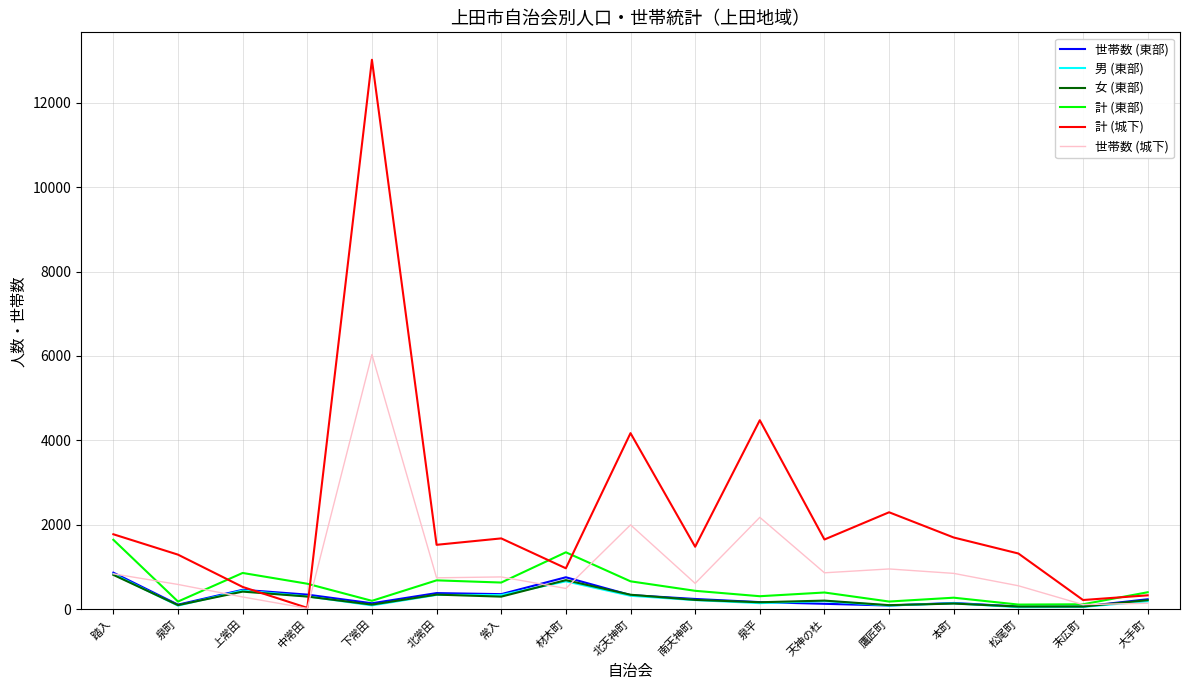

Is this an area chart (filled region under the line)?

No